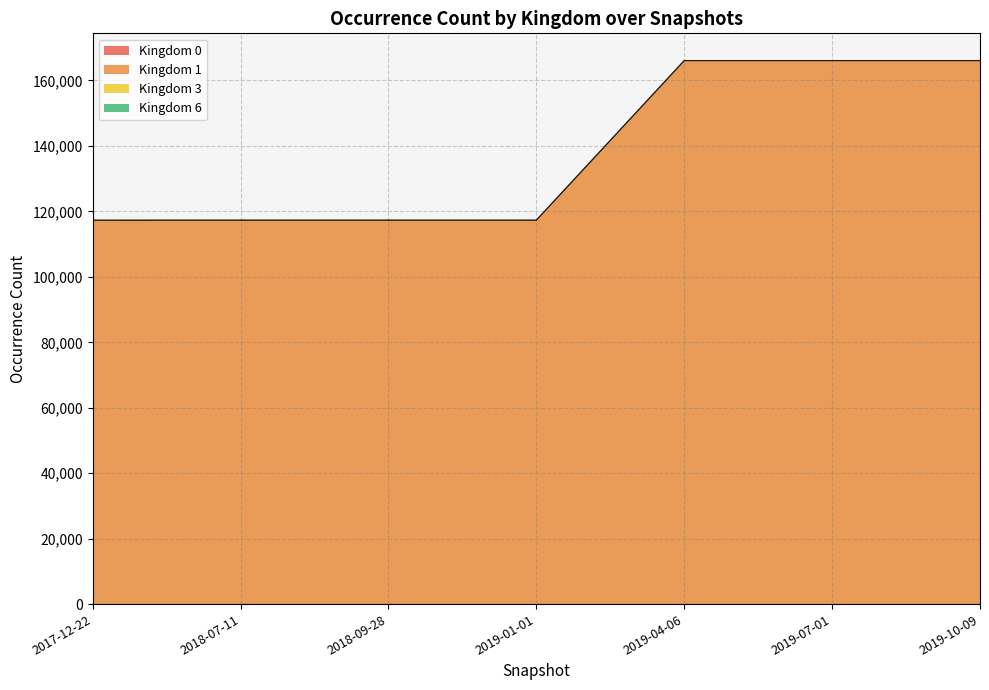

What is the sum of the kingdom_6 values at 2019-07-01 and 2018-09-28?

44